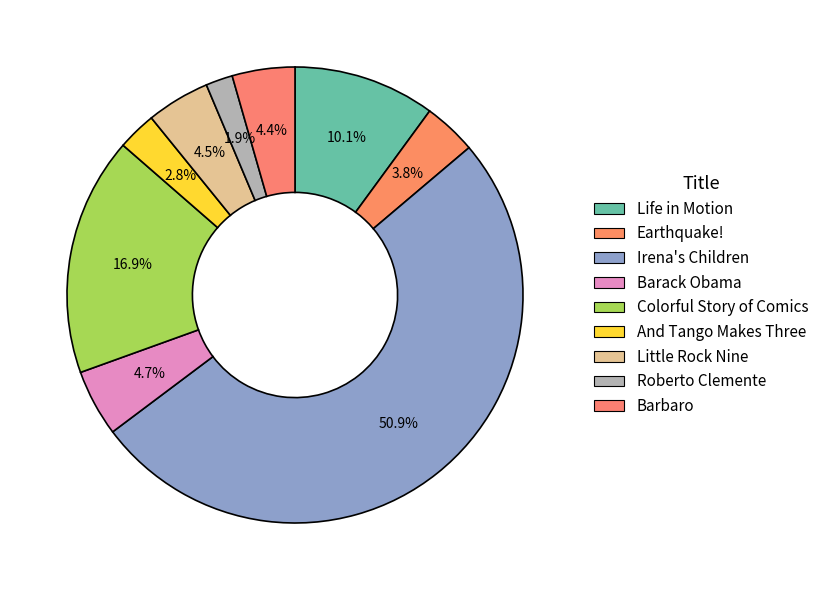

Does any single category account for the majority?

Yes